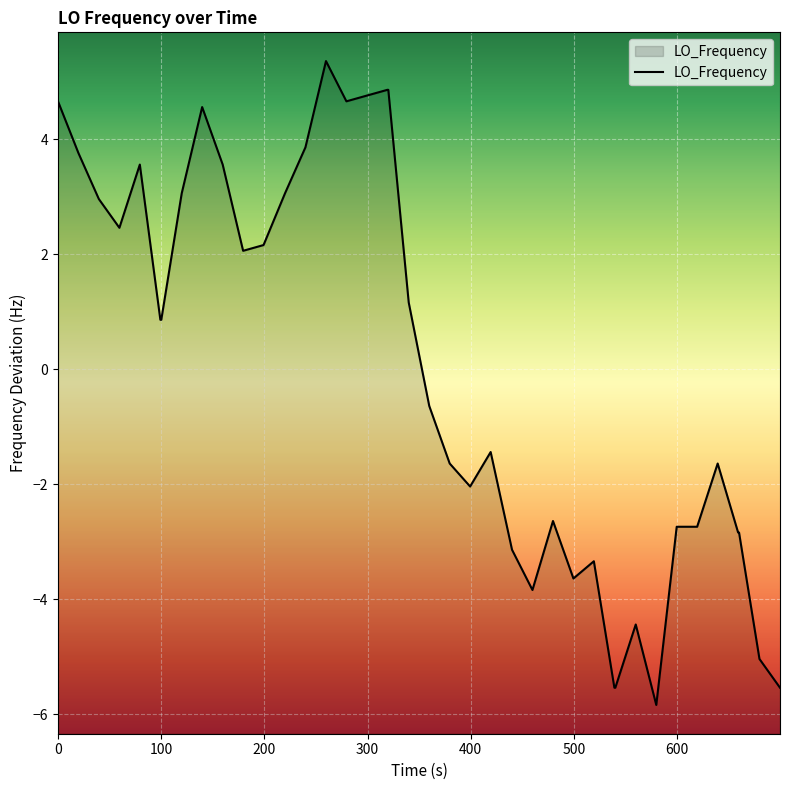

What is the minimum value shown in the chart?

-5.8